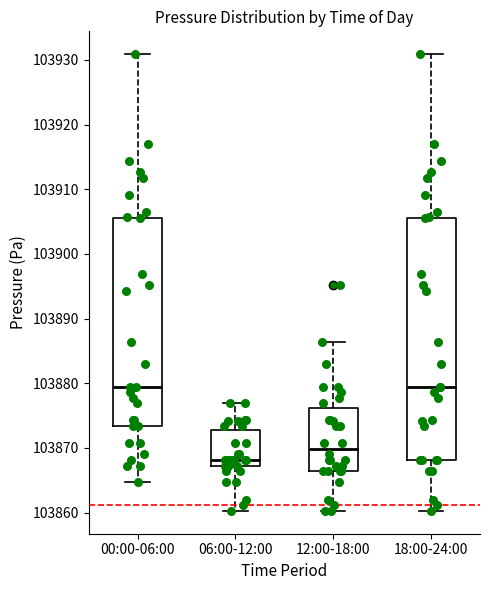

Where is the lower edge of the box for 12:00-18:00 on the y-axis? The values are not printed on the chart, so give them approximately, as read against the axis.

103866